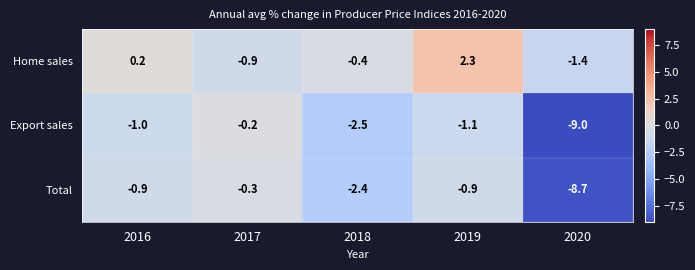

What is the difference between the highest and lowest values at 2019?

3.4